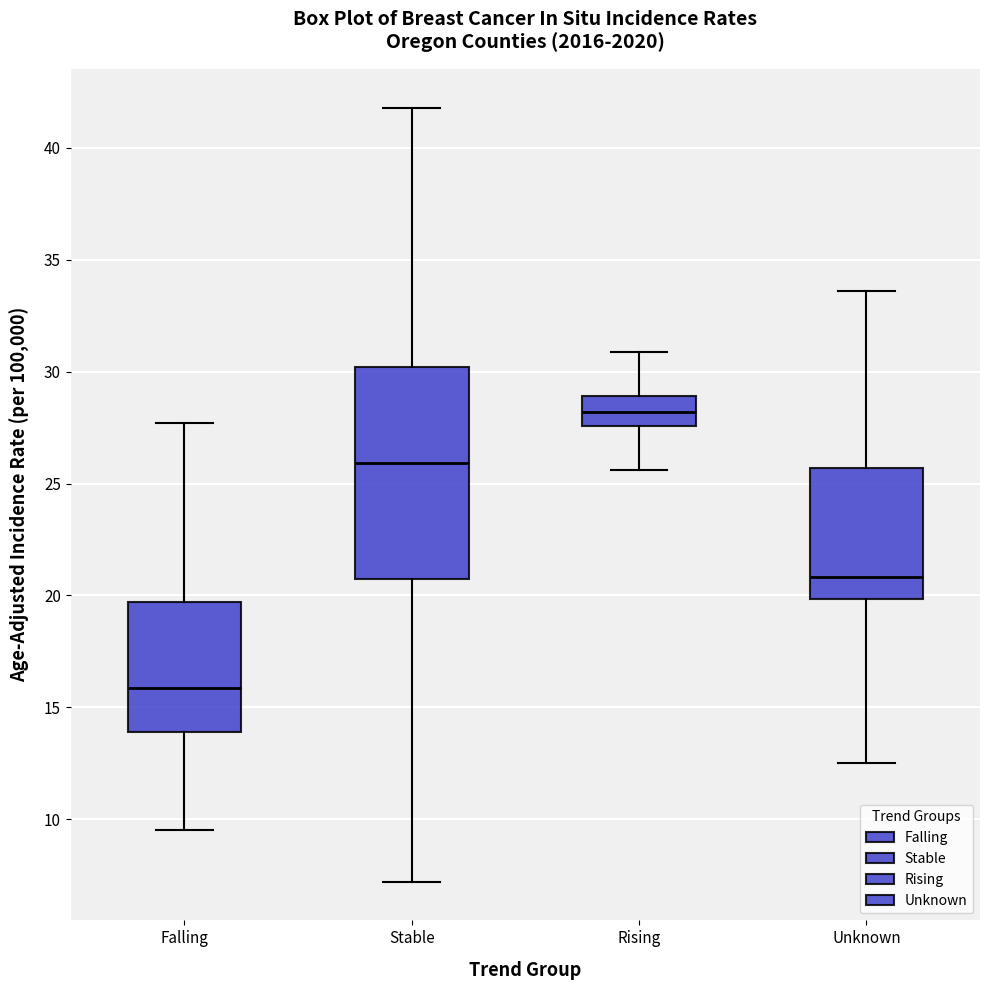

Reading left to right, read every box against the y-axis: the position of its median line, the range the box covers, and the ends of its whiskers. The values are not printed on the chart, so give them approximately, as read against the axis.

Falling: median 16.0, box 14.0 to 19.5, whiskers 9.5 to 27.5
Stable: median 26.0, box 20.5 to 30.0, whiskers 7.0 to 42.0
Rising: median 28.0, box 27.5 to 29.0, whiskers 25.5 to 31.0
Unknown: median 21.0, box 20.0 to 25.5, whiskers 12.5 to 33.5